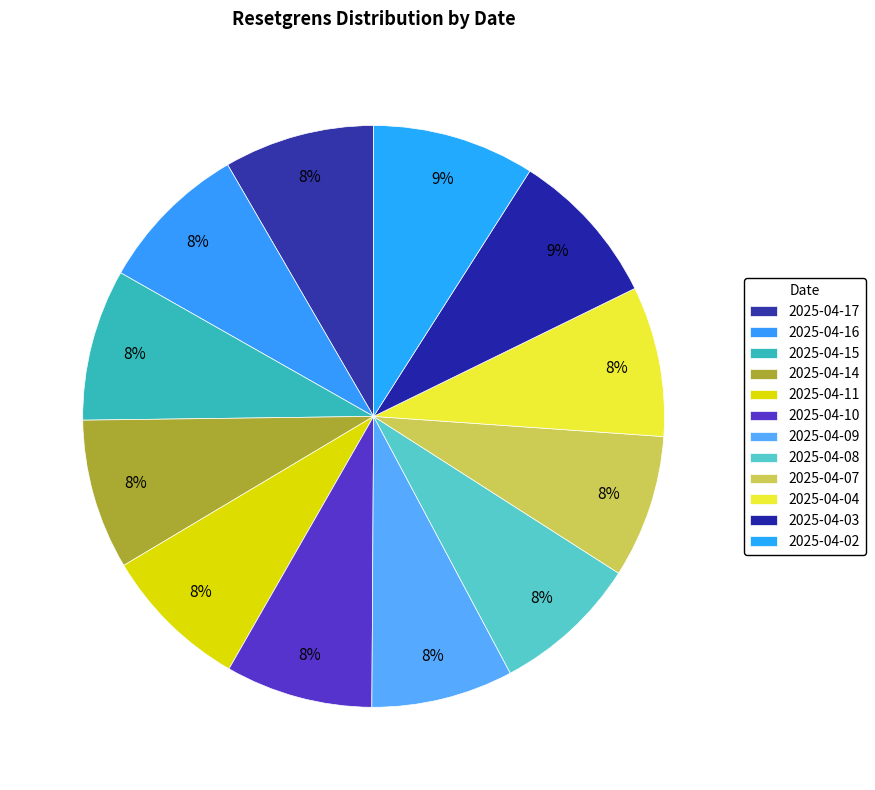

Approximately how many times larger is the value at 2025-04-08 compared to 2025-04-11?

1.0